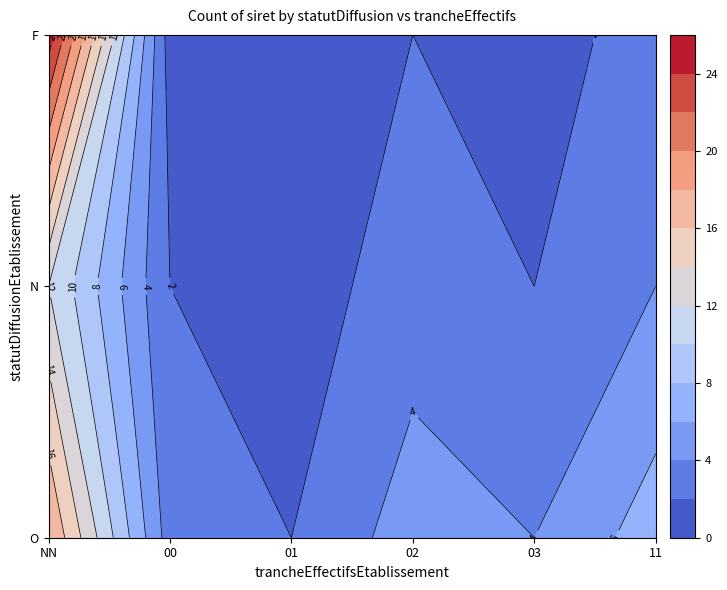

How many values are below 3?

8